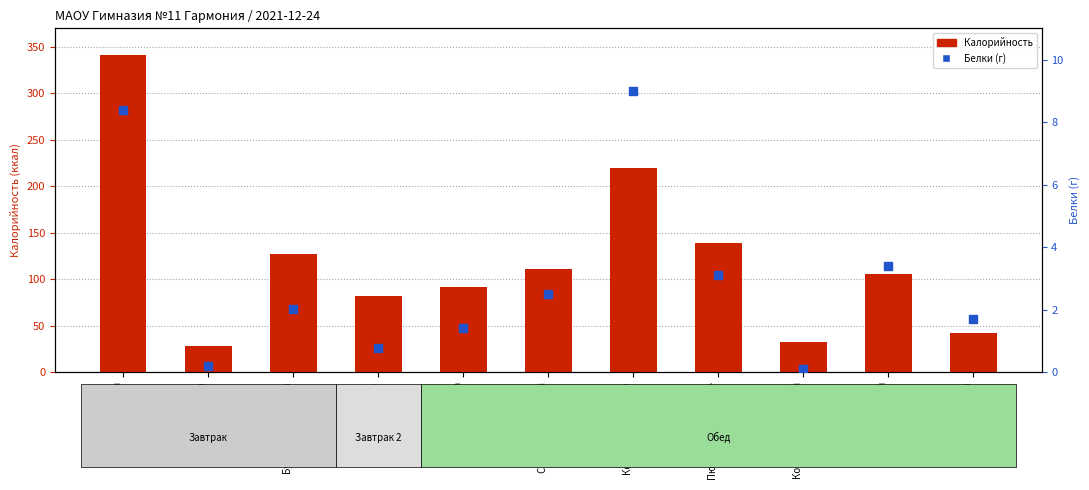

Which series has the widest spread of Y values?

Калорийность